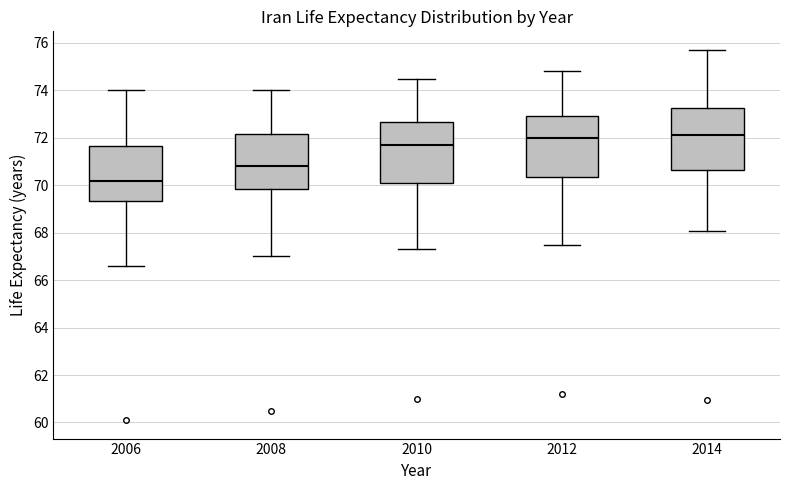

Where is the upper edge of the box at x = 2008 on the y-axis? The values are not printed on the chart, so give them approximately, as read against the axis.

72.2